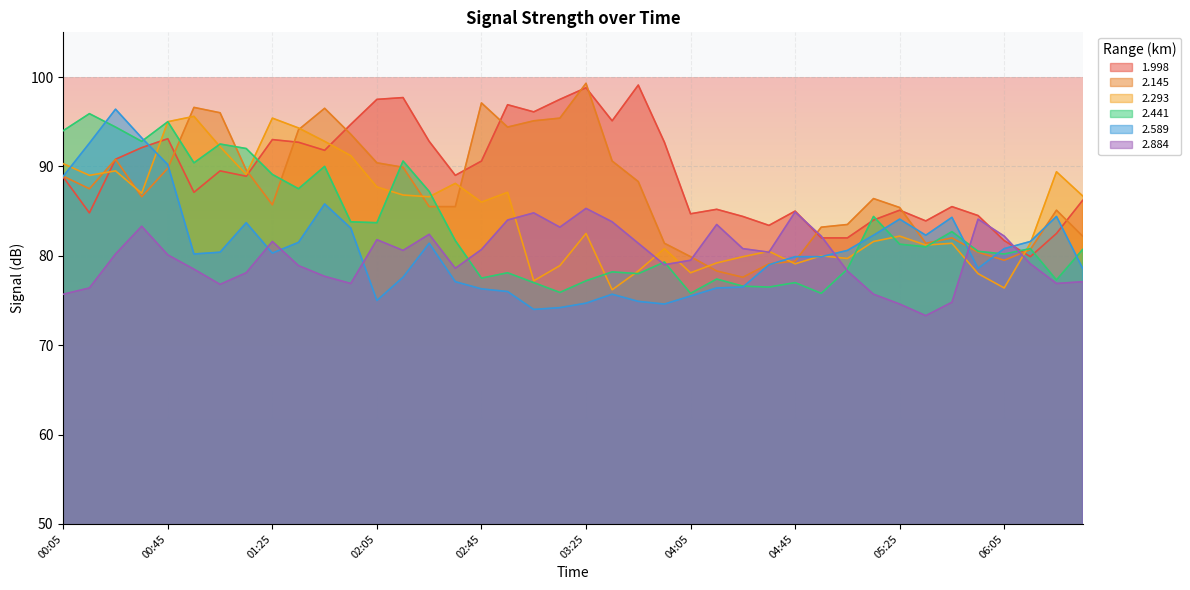

Which series has the largest total across all categories?

1.998